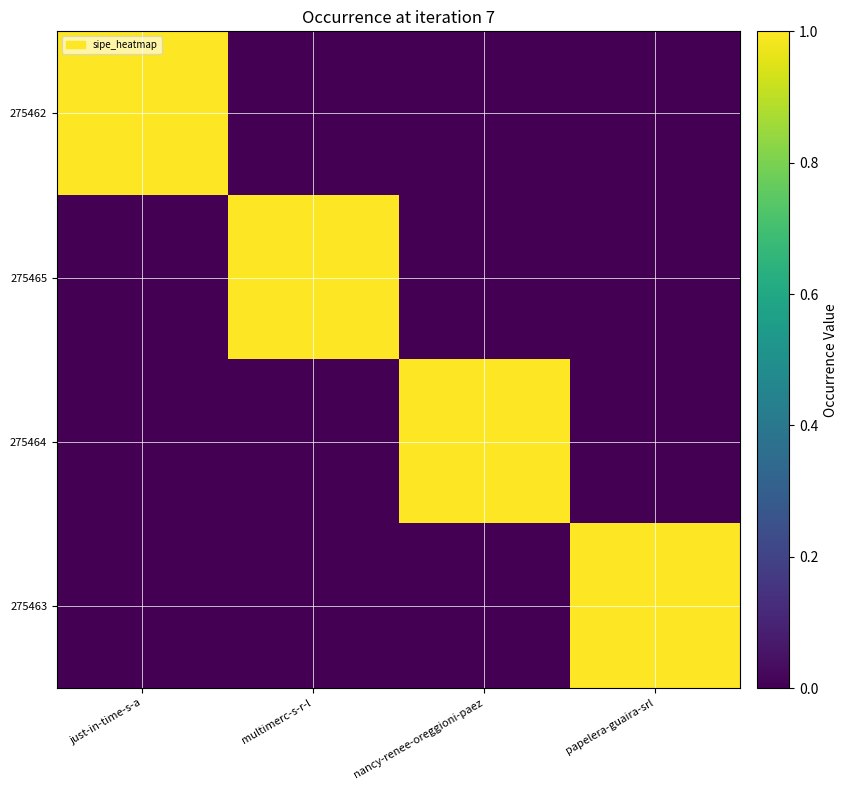

Reading left to right, what are all the values shown in this chart?

275462: just-in-time-s-a=1	multimerc-s-r-l=0	nancy-renee-oreggioni-paez=0	papelera-guaira-srl=0
275465: just-in-time-s-a=0	multimerc-s-r-l=1	nancy-renee-oreggioni-paez=0	papelera-guaira-srl=0
275464: just-in-time-s-a=0	multimerc-s-r-l=0	nancy-renee-oreggioni-paez=1	papelera-guaira-srl=0
275463: just-in-time-s-a=0	multimerc-s-r-l=0	nancy-renee-oreggioni-paez=0	papelera-guaira-srl=1